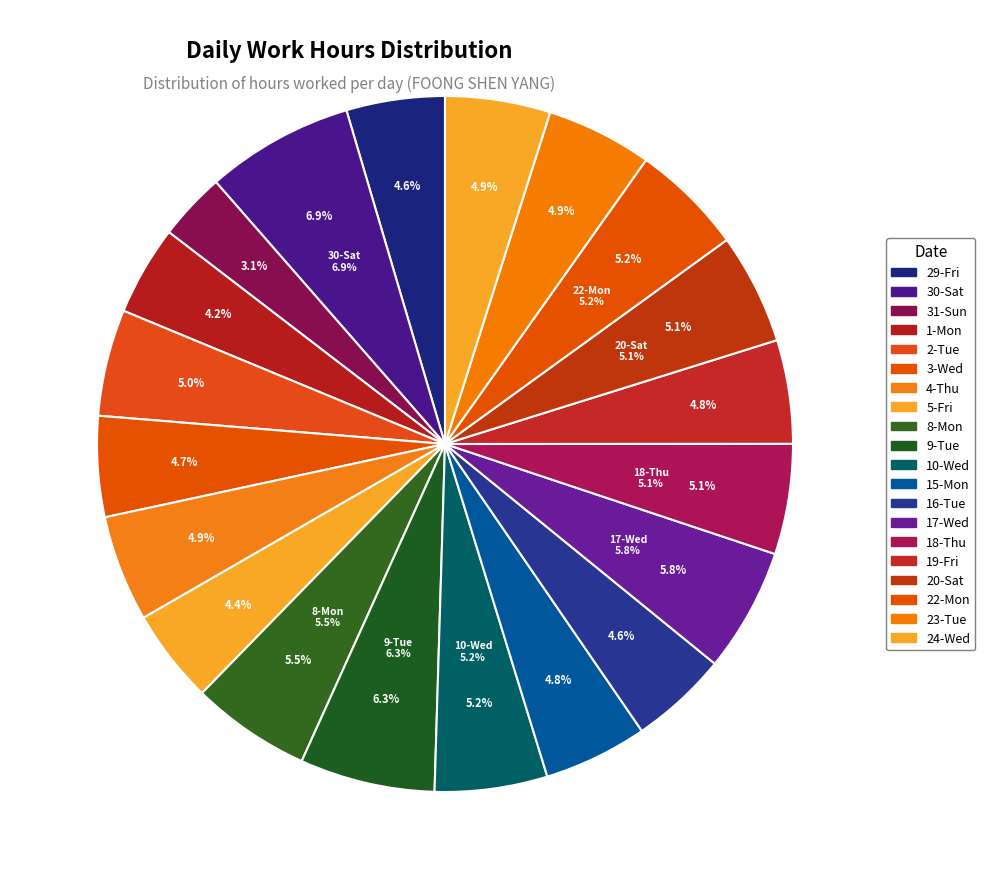

To the nearest percent, what percentage of the pie is 31-Sun?

3%